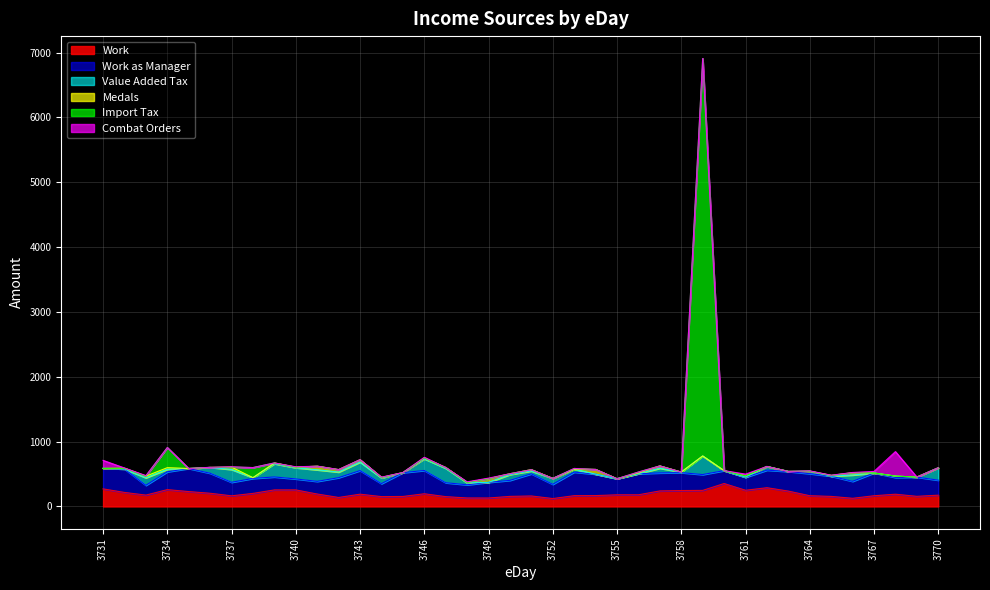

Reading left to right, what are all the values shown in this chart?

Work: 3731=271.1	3732=216.3	3733=175.1	3734=259.5	3735=229.3	3736=203.6	3737=163.9	3738=201.3	3739=255.1	3740=255.1	3741=191.7	3742=138.7	3743=189.2	3744=151.8	3745=153.9	3746=195.6	3747=151.3	3748=130.6	3749=130.2	3750=155.3	3751=161.6	3752=121.9	3753=166.2	3754=167.6	3755=179.6	3756=179.8	3757=239.6	3758=245.4	3759=247.7	3760=353.7	3761=249.6	3762=289.0	3763=236.8	3764=165.4	3765=154.9	3766=125.7	3767=165.1	3768=188.7	3769=156.1	3770=174.1
Work as Manager: 3731=316.0	3732=361.3	3733=150.9	3734=275.0	3735=356.1	3736=308.4	3737=208.7	3738=230.9	3739=199.9	3740=169.5	3741=195.1	3742=305.3	3743=363.8	3744=199.7	3745=367.3	3746=359.2	3747=214.7	3748=203.4	3749=241.6	3750=247.1	3751=341.6	3752=219.8	3753=363.6	3754=330.3	3755=248.1	3756=325.2	3757=277.6	3758=276.1	3759=244.3	3760=198.7	3761=199.3	3762=271.0	3763=301.9	3764=340.7	3765=312.1	3766=261.6	3767=351.1	3768=258.0	3769=296.1	3770=231.5
Value Added Tax: 3731=0.0	3732=0.0	3733=115.8	3734=39.7	3735=0.0	3736=90.0	3737=197.9	3738=11.4	3739=204.2	3740=172.7	3741=178.3	3742=86.4	3743=131.1	3744=88.4	3745=0.0	3746=179.9	3747=222.6	3748=29.2	3749=0.0	3750=89.9	3751=44.0	3752=91.0	3753=44.4	3754=0.0	3755=0.0	3756=0.3	3757=72.0	3758=9.2	3759=286.7	3760=0.0	3761=2.7	3762=57.0	3763=1.8	3764=37.9	3765=0.0	3766=97.6	3767=0.0	3768=20.9	3769=1.2	3770=189.8
Combat Orders: 3731=123.4	3732=3.5	3733=8.7	3734=0.8	3735=0.0	3736=1.7	3737=5.5	3738=0.0	3739=0.3	3740=6.1	3741=0.0	3742=2.0	3743=1.9	3744=3.9	3745=2.3	3746=9.7	3747=0.0	3748=8.3	3749=9.3	3750=0.5	3751=0.0	3752=0.0	3753=0.0	3754=0.0	3755=0.0	3756=0.1	3757=0.0	3758=0.0	3759=0.0	3760=0.7	3761=26.7	3762=0.0	3763=0.0	3764=5.3	3765=2.7	3766=4.0	3767=23.8	3768=378.3	3769=0.0	3770=0.0
Medals: 3731=0.0	3732=12.0	3733=25.2	3734=24.0	3735=0.0	3736=0.0	3737=36.0	3738=0.0	3739=12.0	3740=8.0	3741=56.0	3742=37.2	3743=36.0	3744=8.0	3745=0.0	3746=12.0	3747=12.0	3748=8.0	3749=56.0	3750=12.0	3751=20.0	3752=0.0	3753=0.0	3754=73.2	3755=0.0	3756=12.0	3757=36.0	3758=0.0	3759=0.0	3760=0.0	3761=20.0	3762=0.0	3763=0.0	3764=0.0	3765=12.0	3766=35.2	3767=0.0	3768=0.0	3769=0.0	3770=0.0
Import Tax: 3731=0.0	3732=0.0	3733=0.0	3734=309.7	3735=0.0	3736=0.0	3737=0.2	3738=156.0	3739=0.0	3740=0.0	3741=0.4	3742=0.0	3743=0.0	3744=0.0	3745=0.0	3746=2.0	3747=0.0	3748=0.0	3749=0.0	3750=0.0	3751=0.0	3752=0.0	3753=11.8	3754=0.0	3755=0.0	3756=13.9	3757=0.0	3758=0.0	3759=6129.9	3760=0.0	3761=0.0	3762=0.0	3763=0.0	3764=0.0	3765=0.0	3766=0.0	3767=0.0	3768=0.0	3769=0.0	3770=2.2